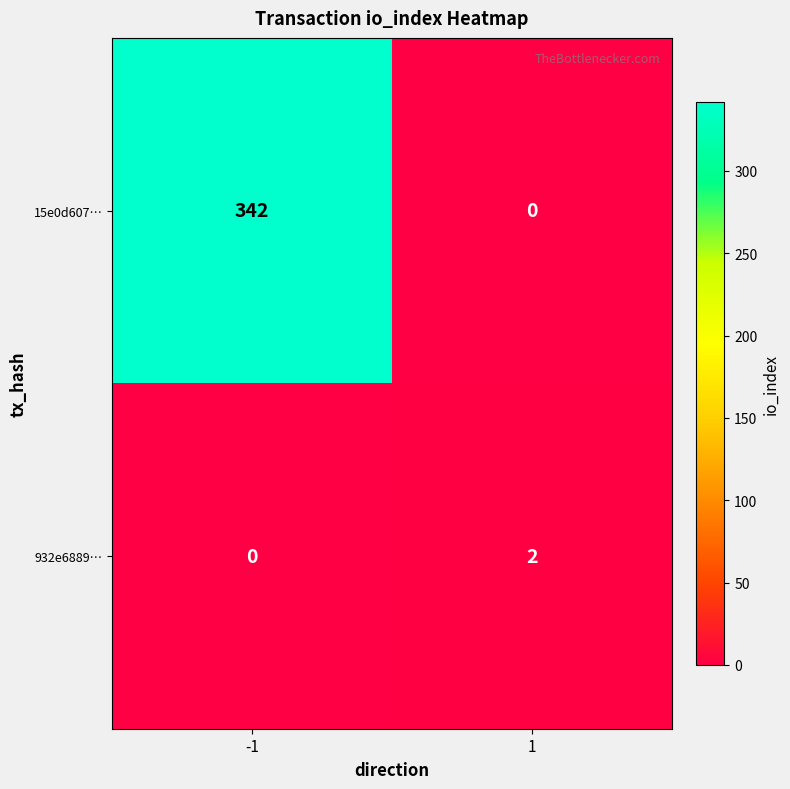

What is the average value of the 15e0d607… series?

171